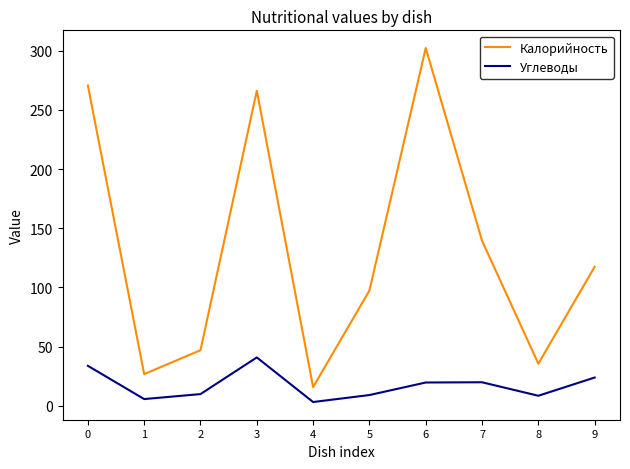

Rank the series by their average value, from highest to lowest.

Калорийность, Углеводы